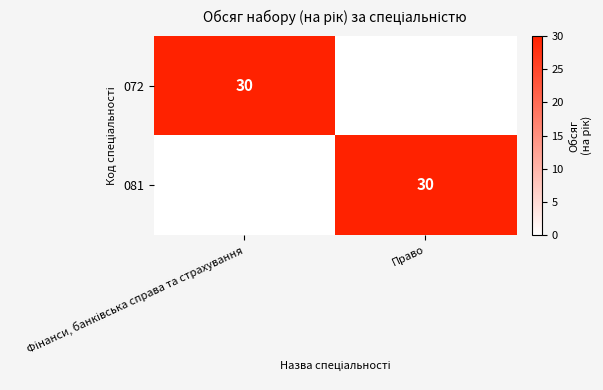

The 081 series shows 30 at Право. True or false?

True